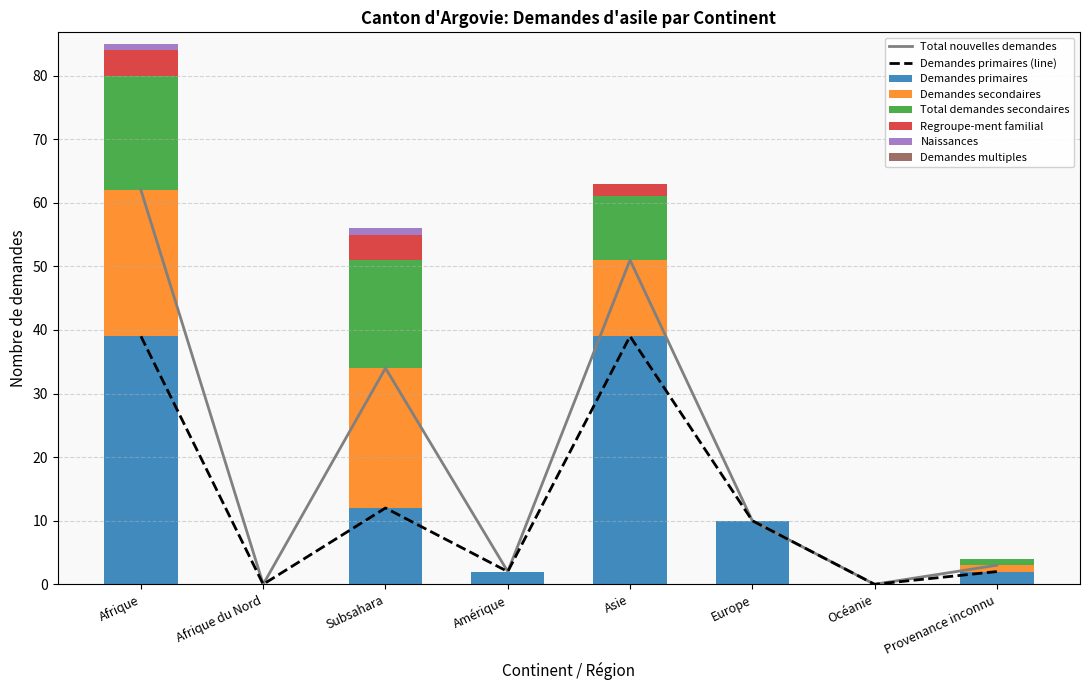

Which label corresponds to the smallest value in the chart?

Afrique du Nord